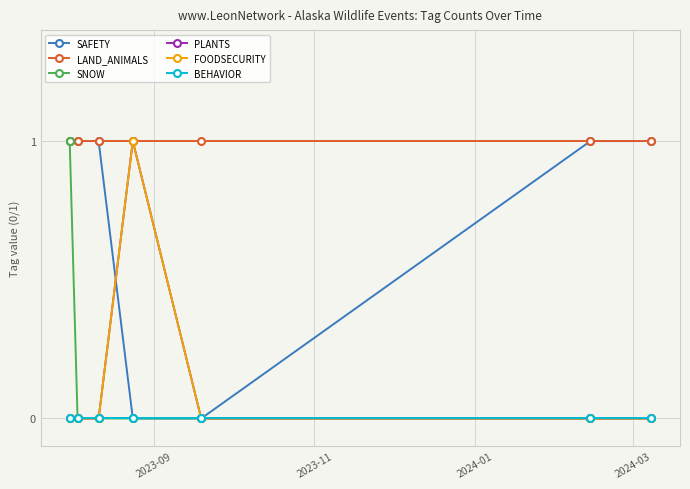

How many SAFETY values are between 0 and 1?

7